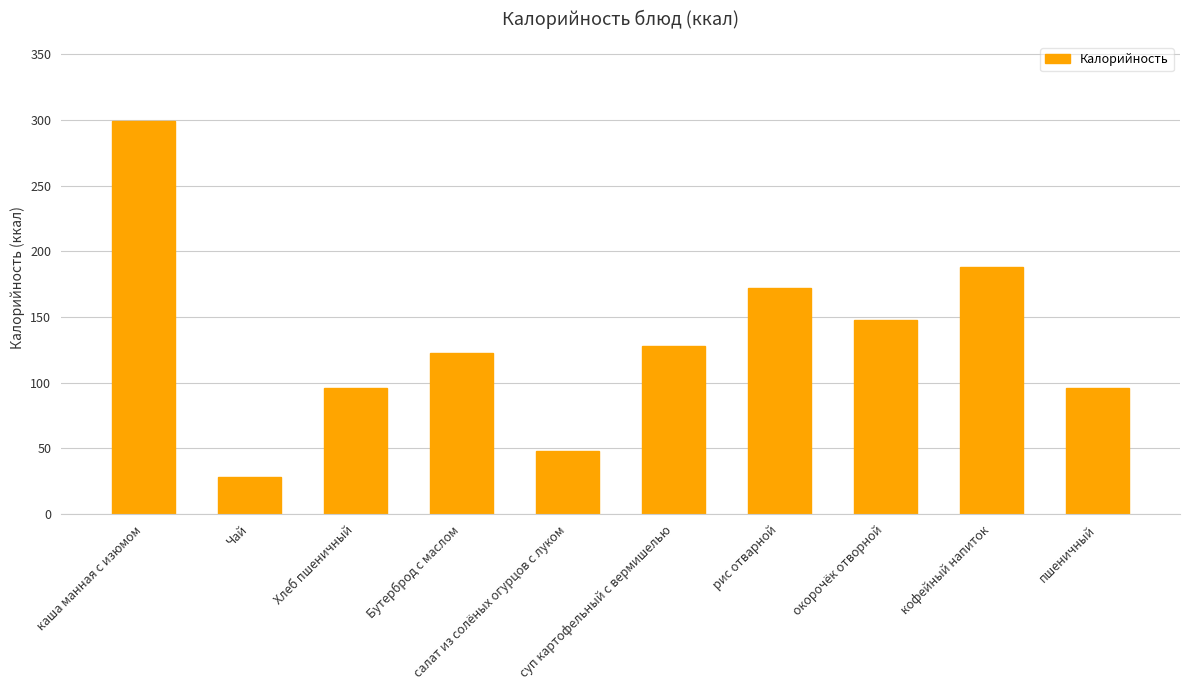

How many data points are less than 128?

5